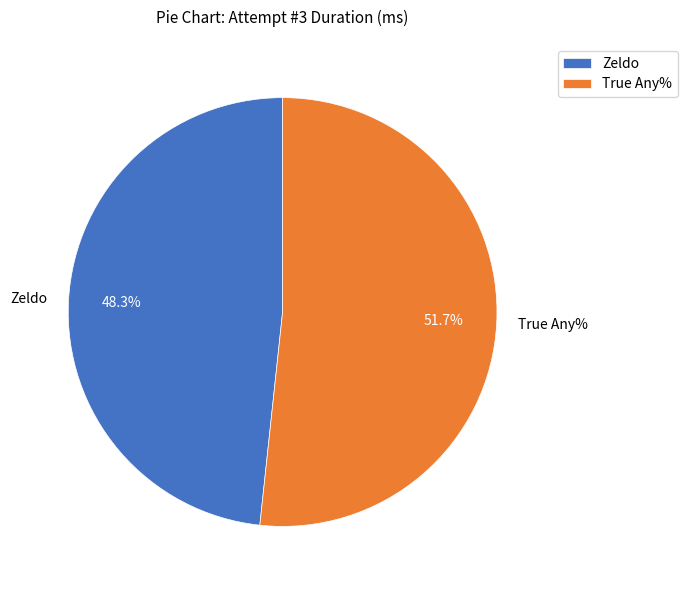

How many segments does this pie chart have?

2